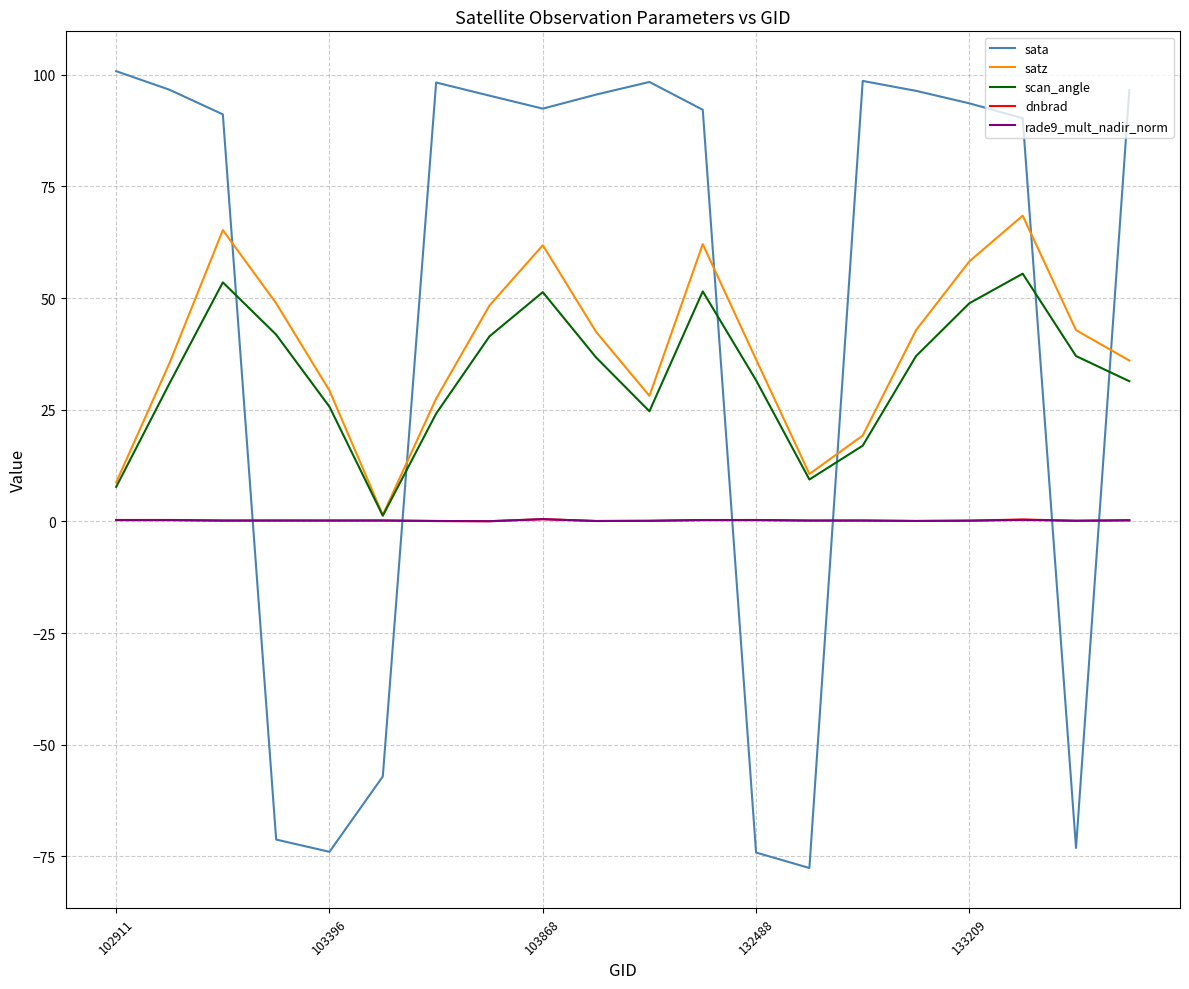

What is the maximum value shown in the chart?

100.8